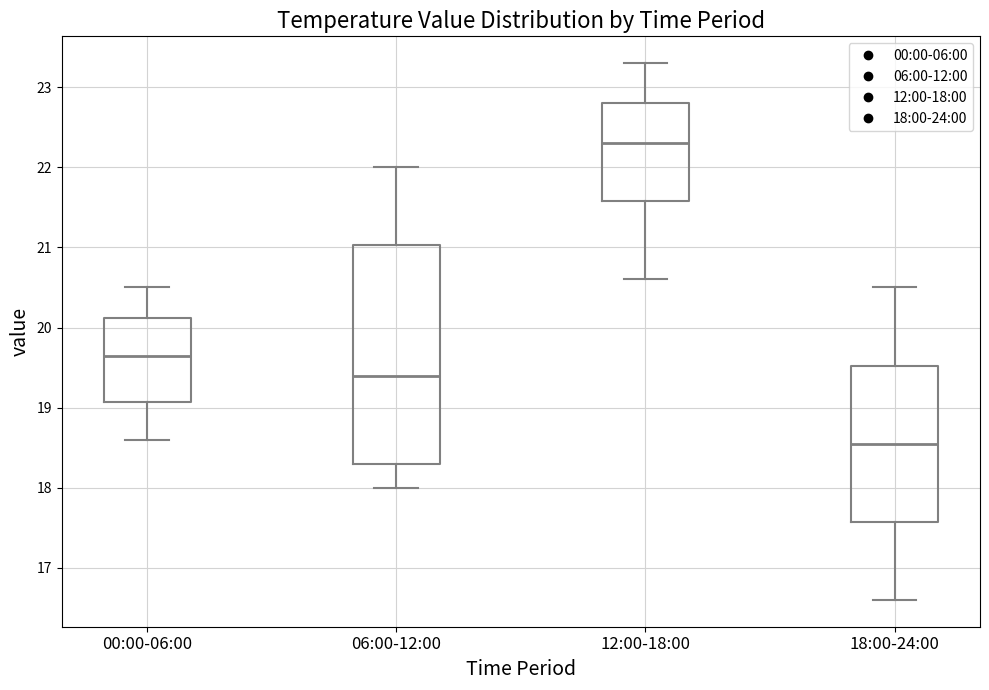

Where does the median line of the box for 06:00-12:00 sit on the y-axis? The values are not printed on the chart, so give them approximately, as read against the axis.

19.4